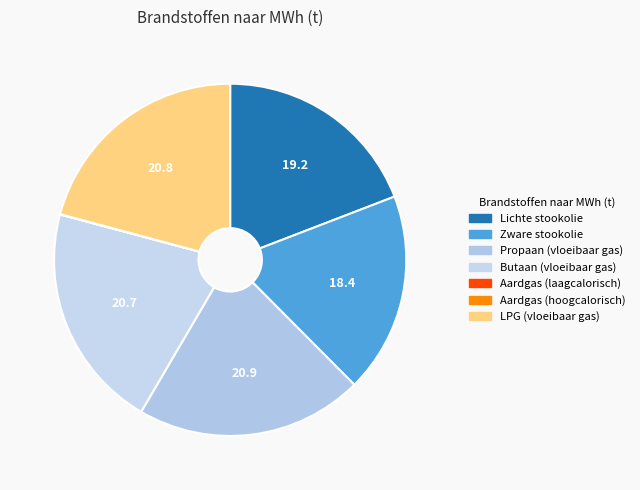

What is the largest slice in the pie chart?

Propaan (vloeibaar gas)